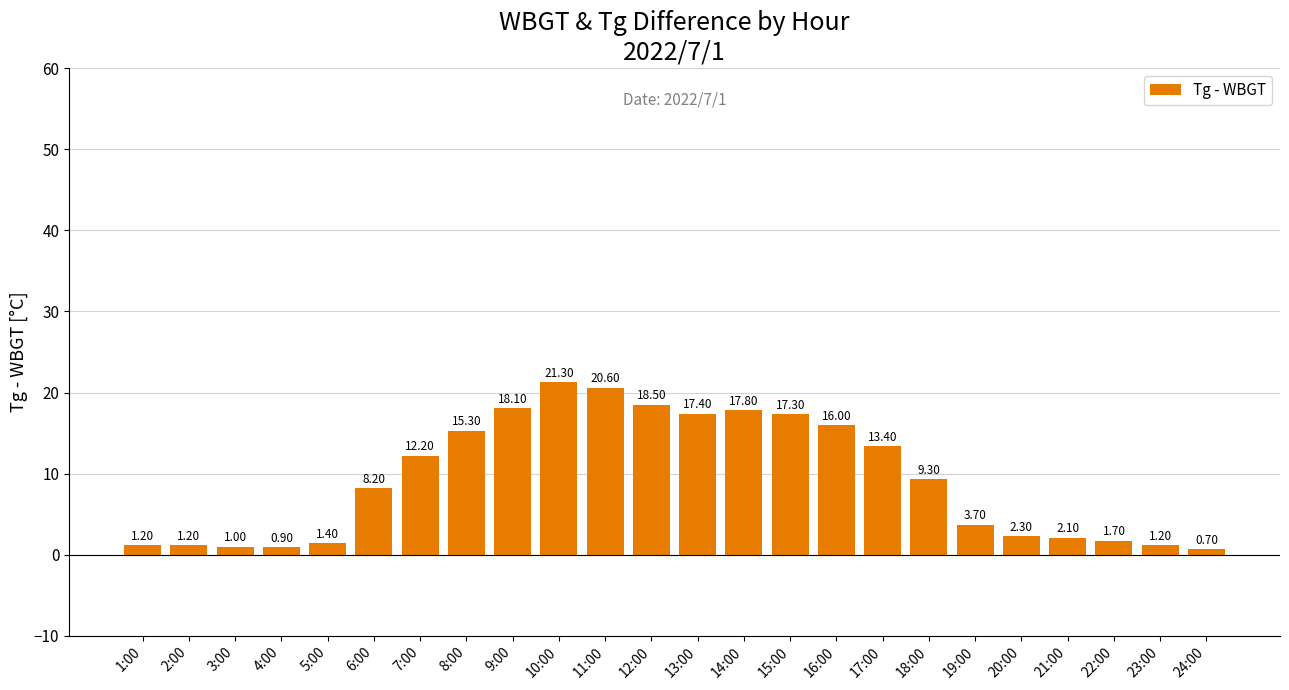

Which category has the lowest value across all series?

24:00